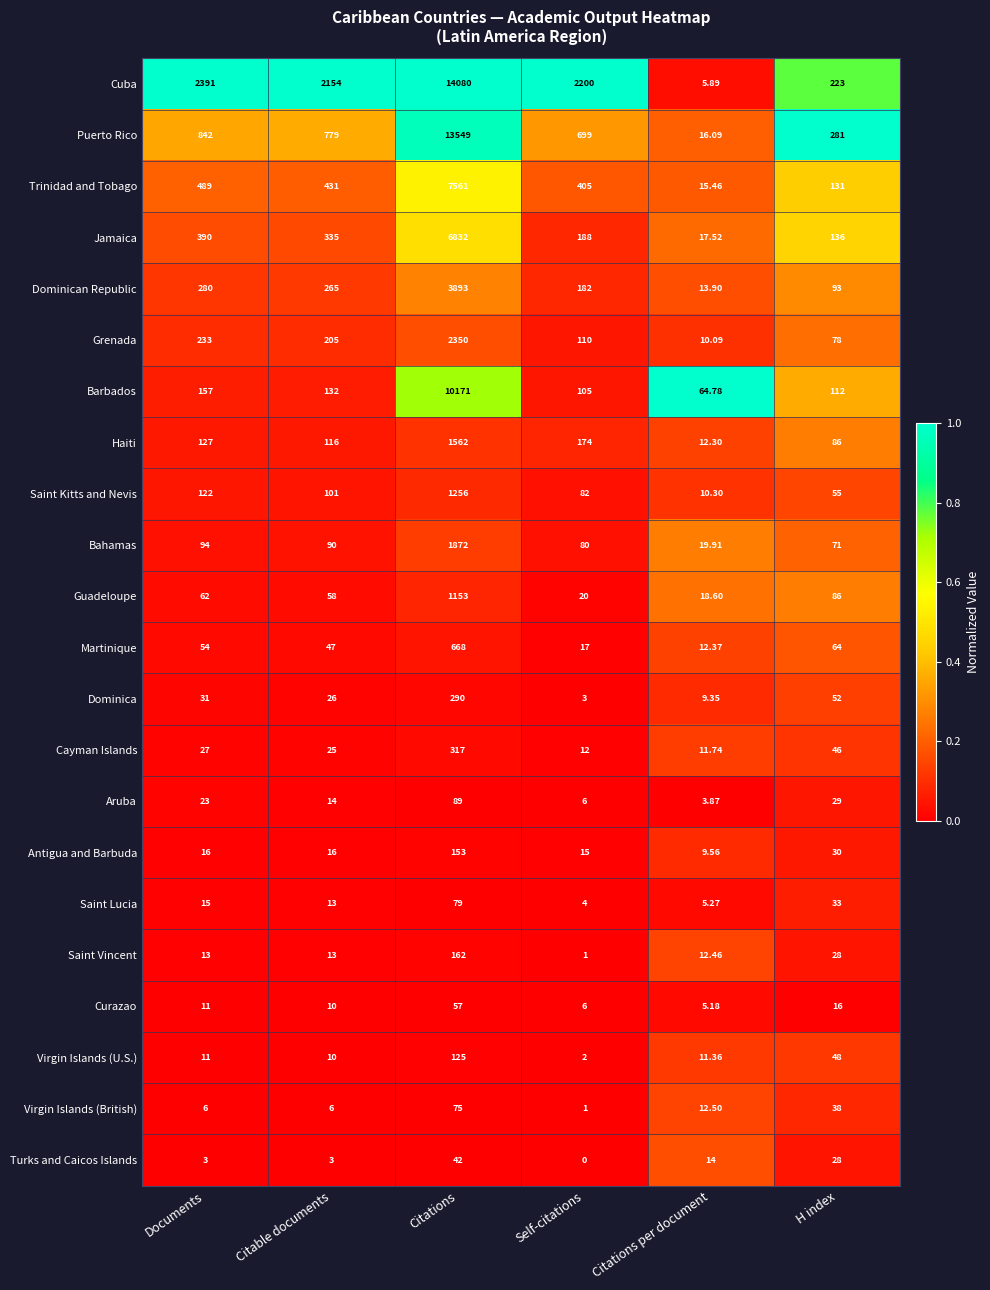

Which series changed the most between Citable documents and Self-citations?

Jamaica